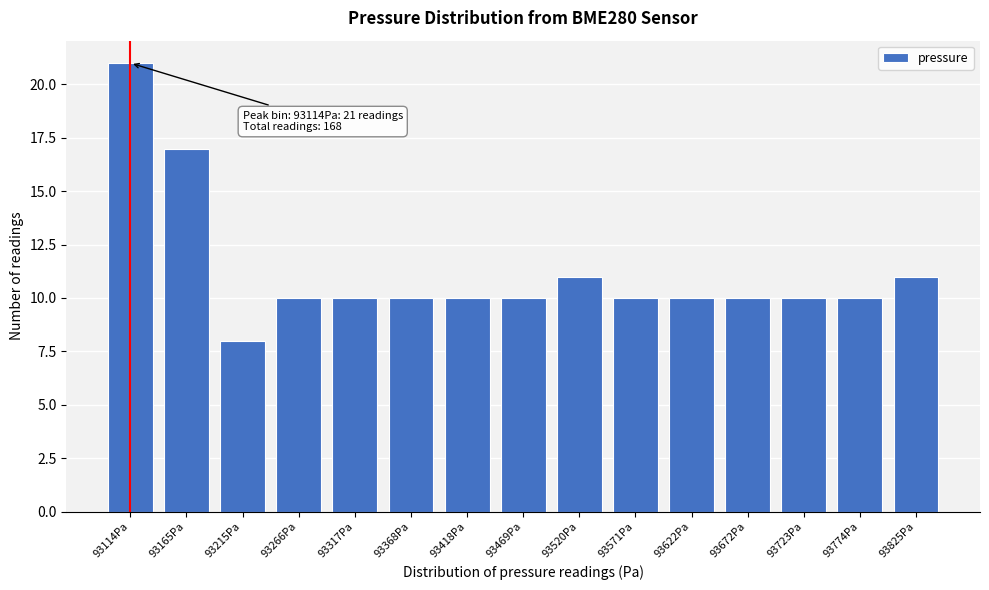

Reading right to left, extract all data points from this chart.

93825Pa=11	93774Pa=10	93723Pa=10	93672Pa=10	93622Pa=10	93571Pa=10	93520Pa=11	93469Pa=10	93418Pa=10	93368Pa=10	93317Pa=10	93266Pa=10	93215Pa=8	93165Pa=17	93114Pa=21